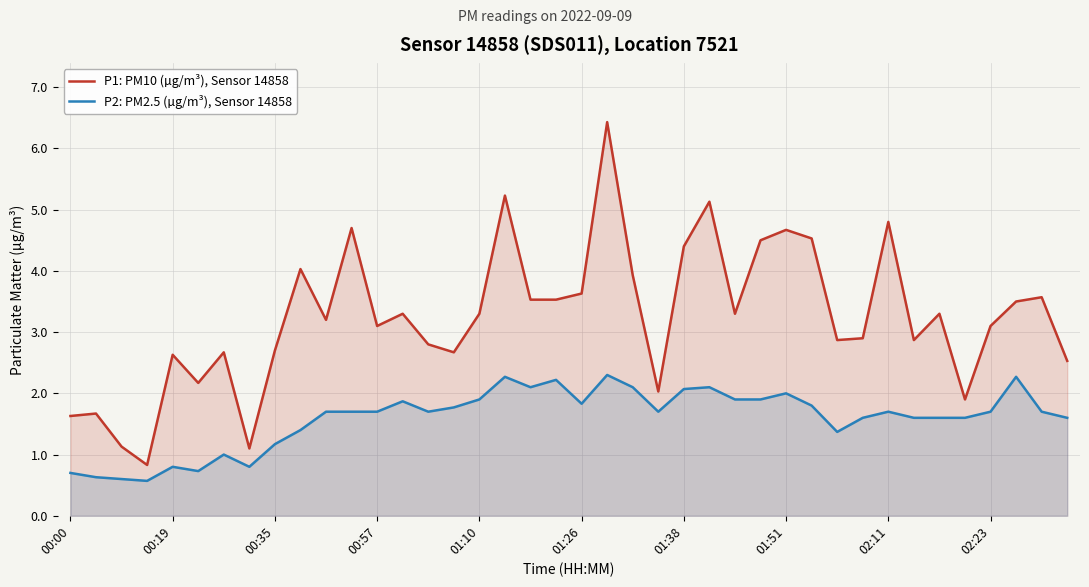

Reading left to right, what are all the values shown in this chart?

P1: PM10 (µg/m³), Sensor 14858: 1.6	1.7	1.1	0.8	2.6	2.2	2.7	1.1	2.7	4.0	3.2	4.7	3.1	3.3	2.8	2.7	3.3	5.2	3.5	3.5	3.6	6.4	3.9	2.0	4.4	5.1	3.3	4.5	4.7	4.5	2.9	2.9	4.8	2.9	3.3	1.9	3.1	3.5	3.6	2.5
P2: PM2.5 (µg/m³), Sensor 14858: 0.7	0.6	0.6	0.6	0.8	0.7	1.0	0.8	1.2	1.4	1.7	1.7	1.7	1.9	1.7	1.8	1.9	2.3	2.1	2.2	1.8	2.3	2.1	1.7	2.1	2.1	1.9	1.9	2.0	1.8	1.4	1.6	1.7	1.6	1.6	1.6	1.7	2.3	1.7	1.6